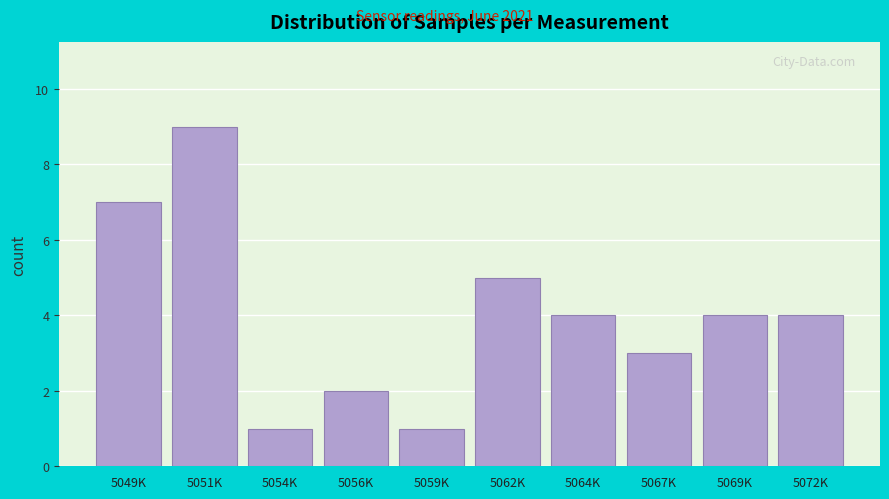

Reading right to left, extract all data points from this chart.

4	4	3	4	5	1	2	1	9	7